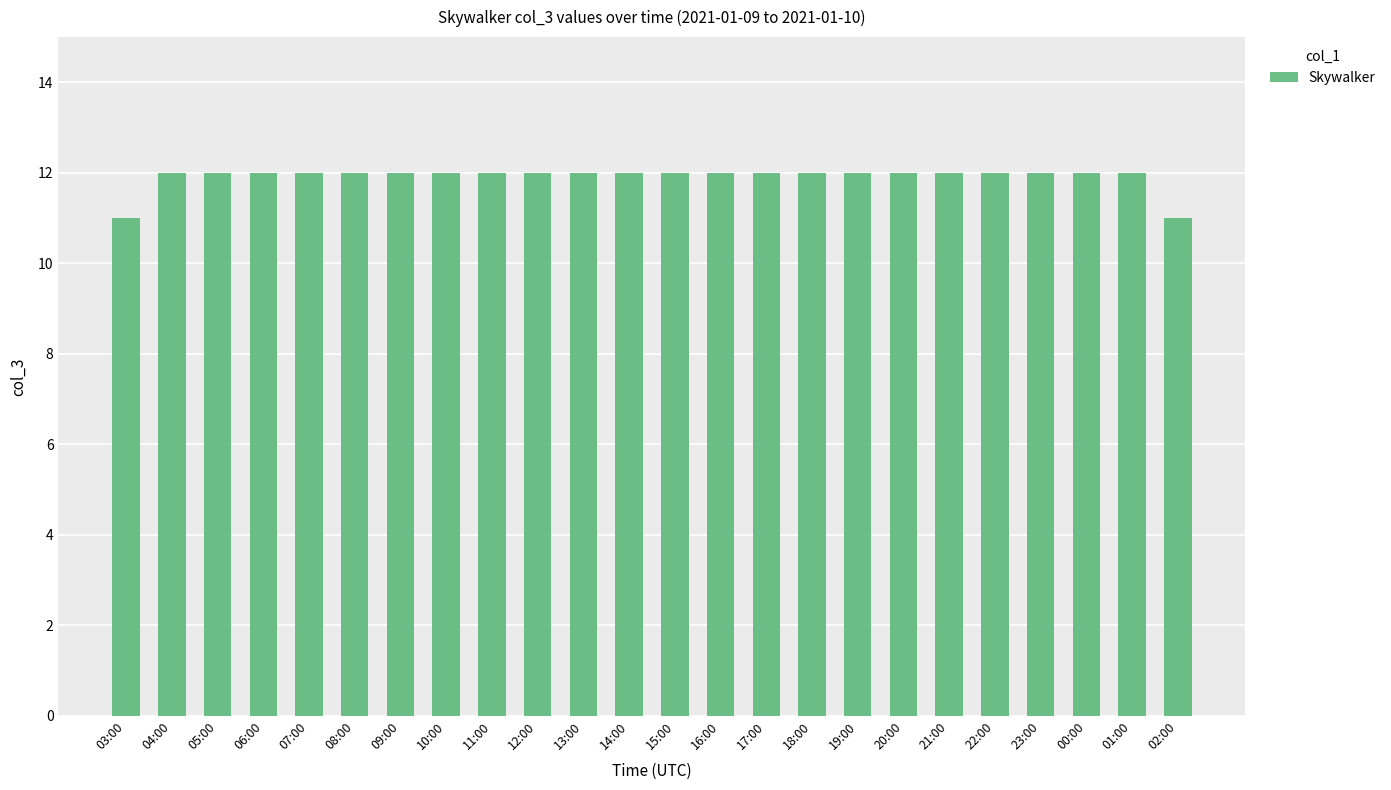

What is the smallest value displayed?

11